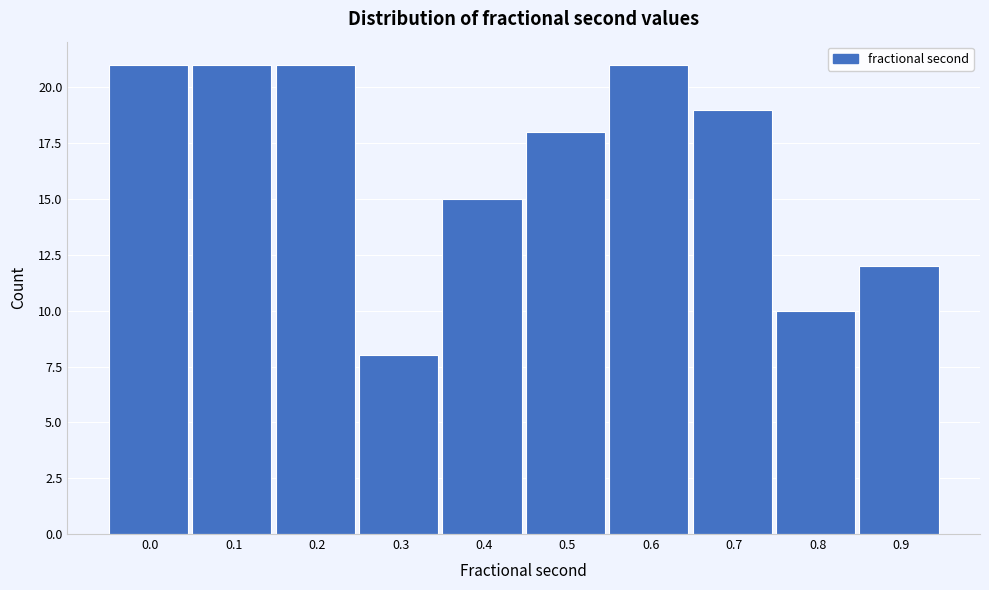

Reading left to right, list all the values displayed in this chart.

0.0=21	0.1=21	0.2=21	0.3=8	0.4=15	0.5=18	0.6=21	0.7=19	0.8=10	0.9=12